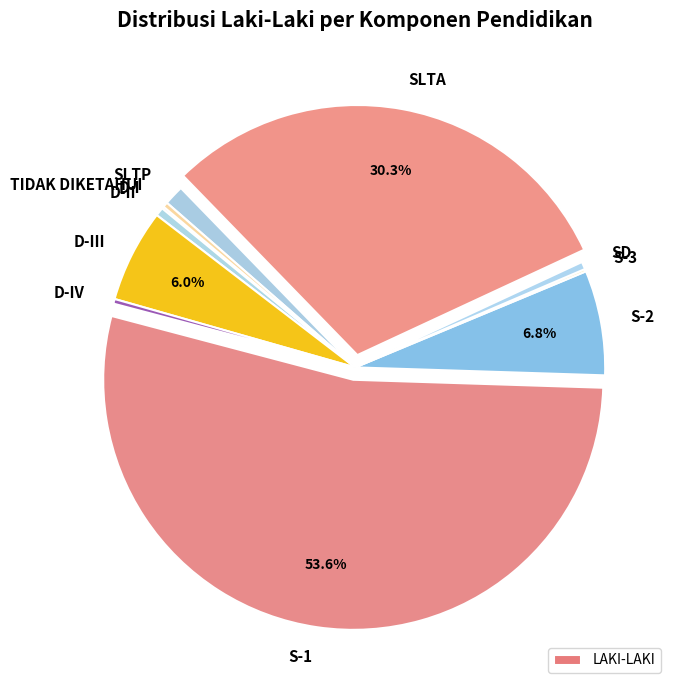

Which category has the biggest portion of the pie?

S-1